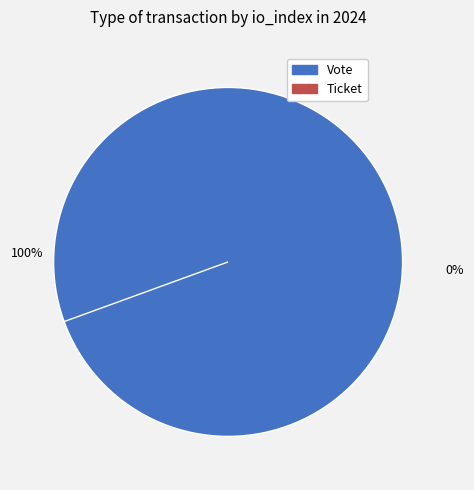

To the nearest percent, what is the average slice percentage?

50%